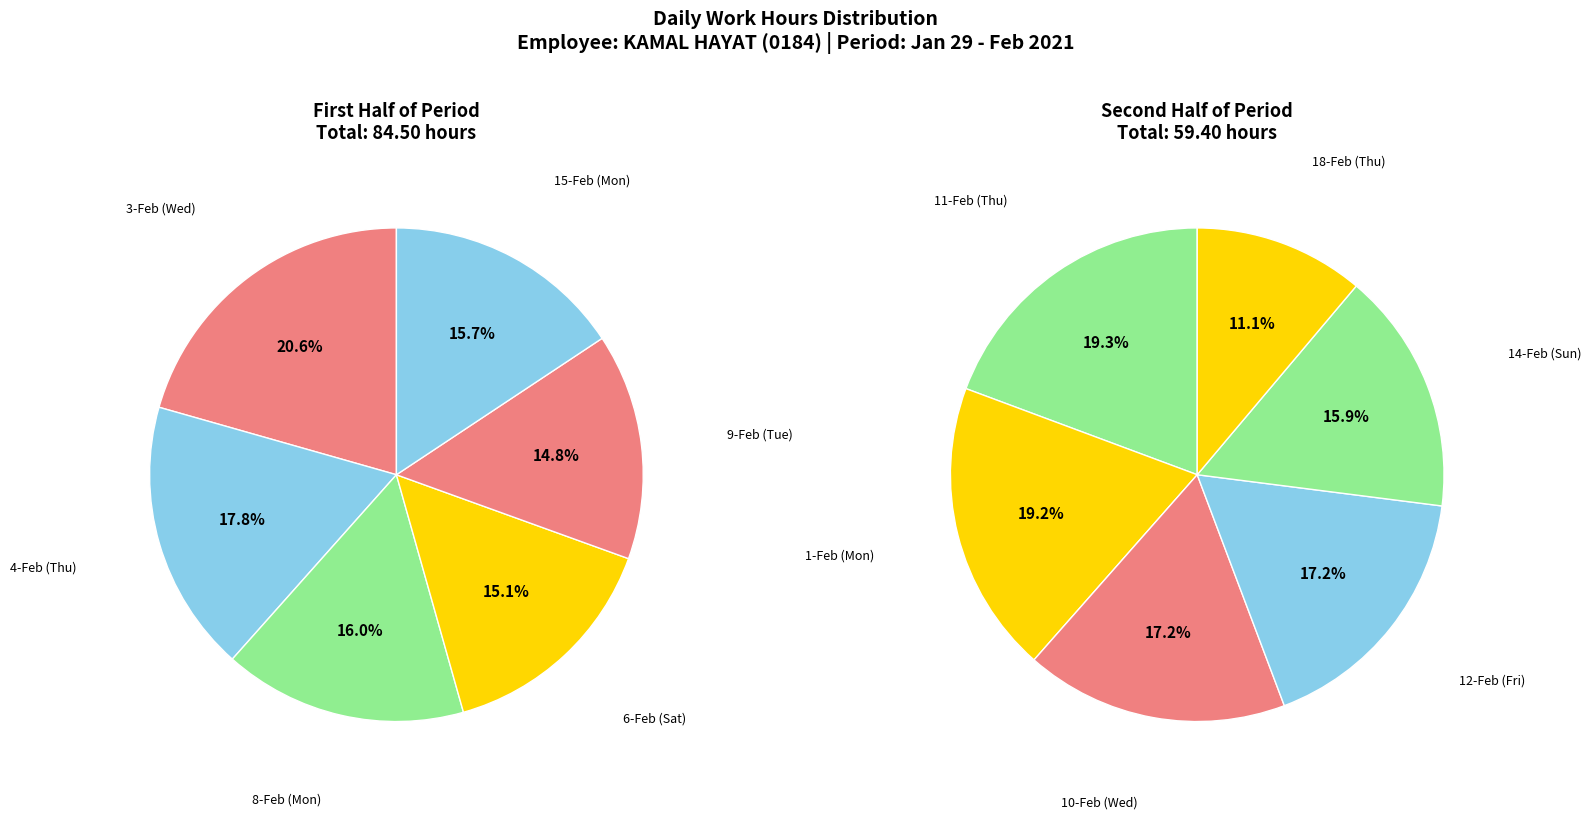

What is the ratio of the value at 11-Feb (Thu) to the value at 1-Feb (Mon)?

1.0